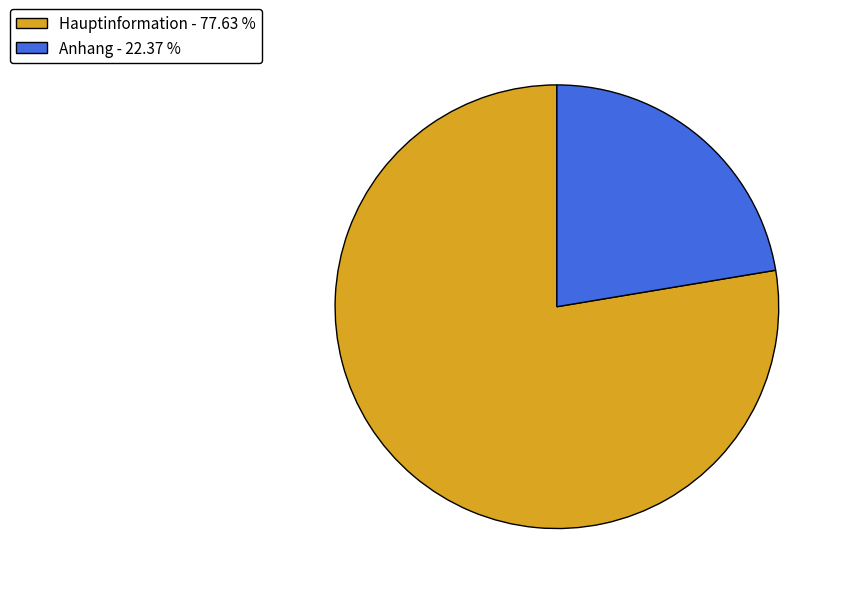

True or false: Anhang accounts for 22% of the total.

True